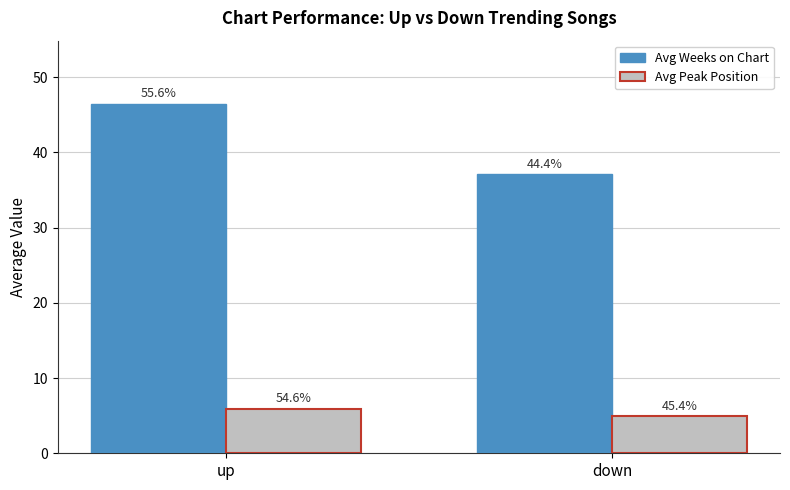

What is the difference between the Avg Peak Position values at down and up?

1.0